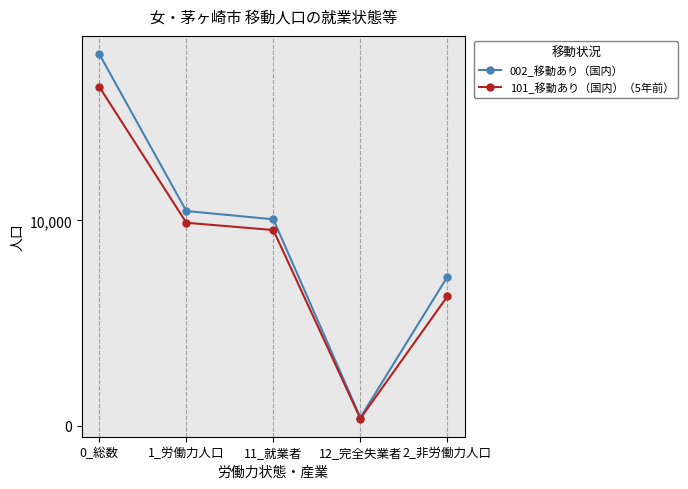

At how many categories does at least one series exceed 3957?

4